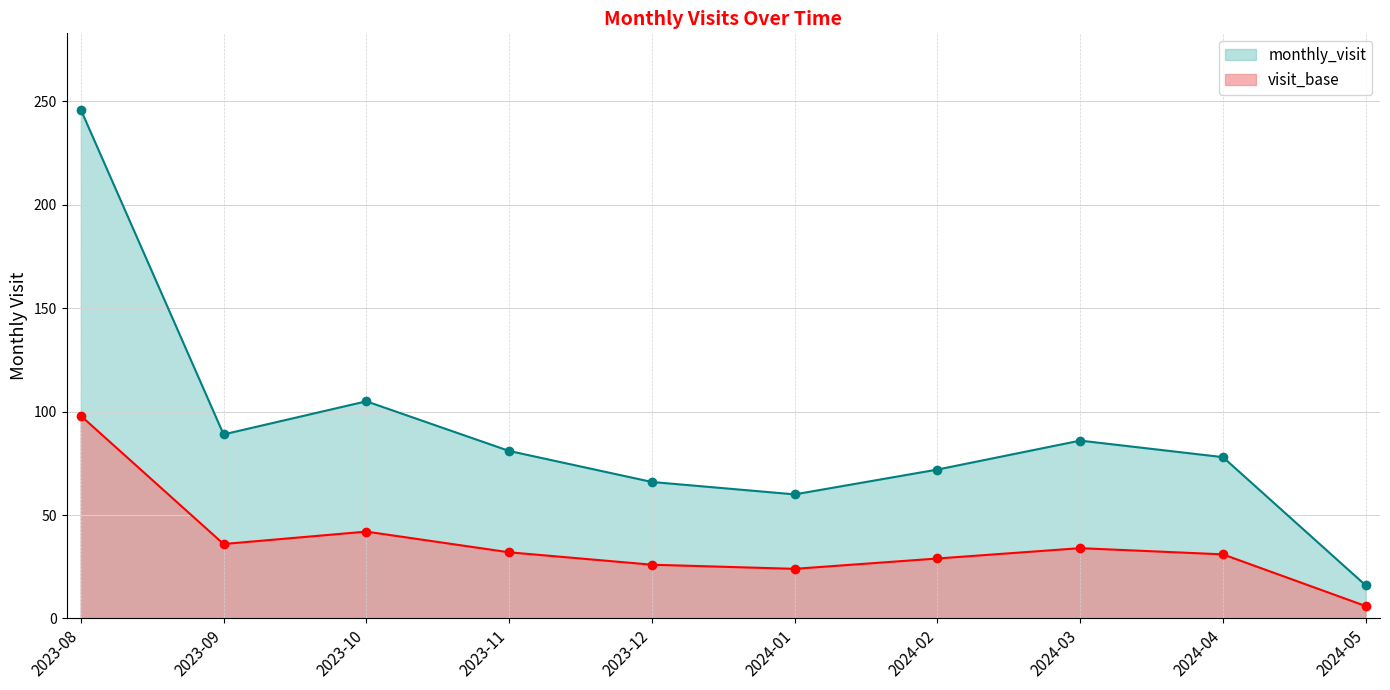

List the labels in order of value, smallest first.

2024-05, 2024-01, 2023-12, 2024-02, 2024-04, 2023-11, 2024-03, 2023-09, 2023-10, 2023-08